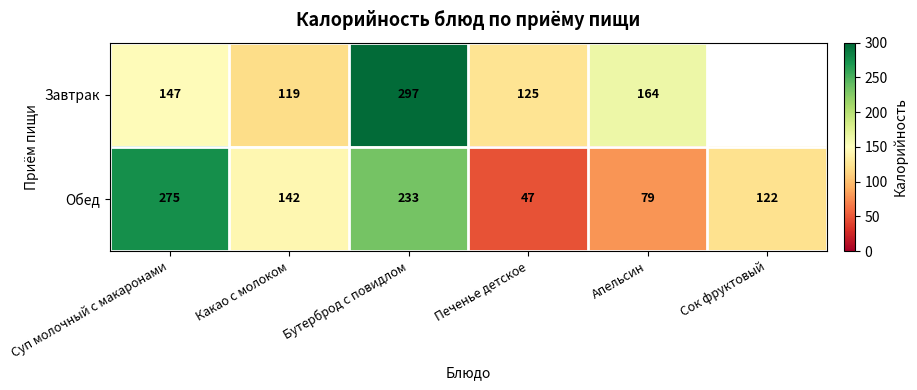

What is the minimum value shown in the chart?

47.0